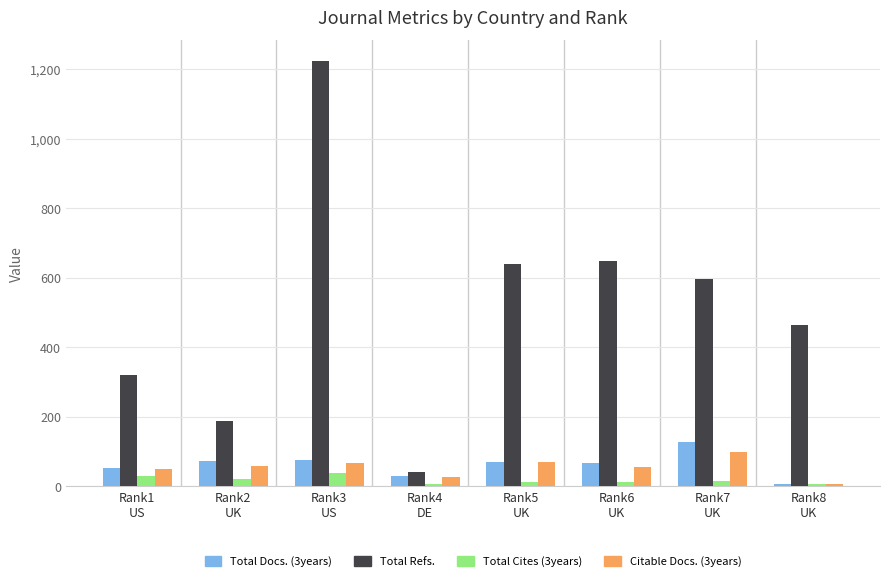

Which series has the widest spread of values?

Total Refs.